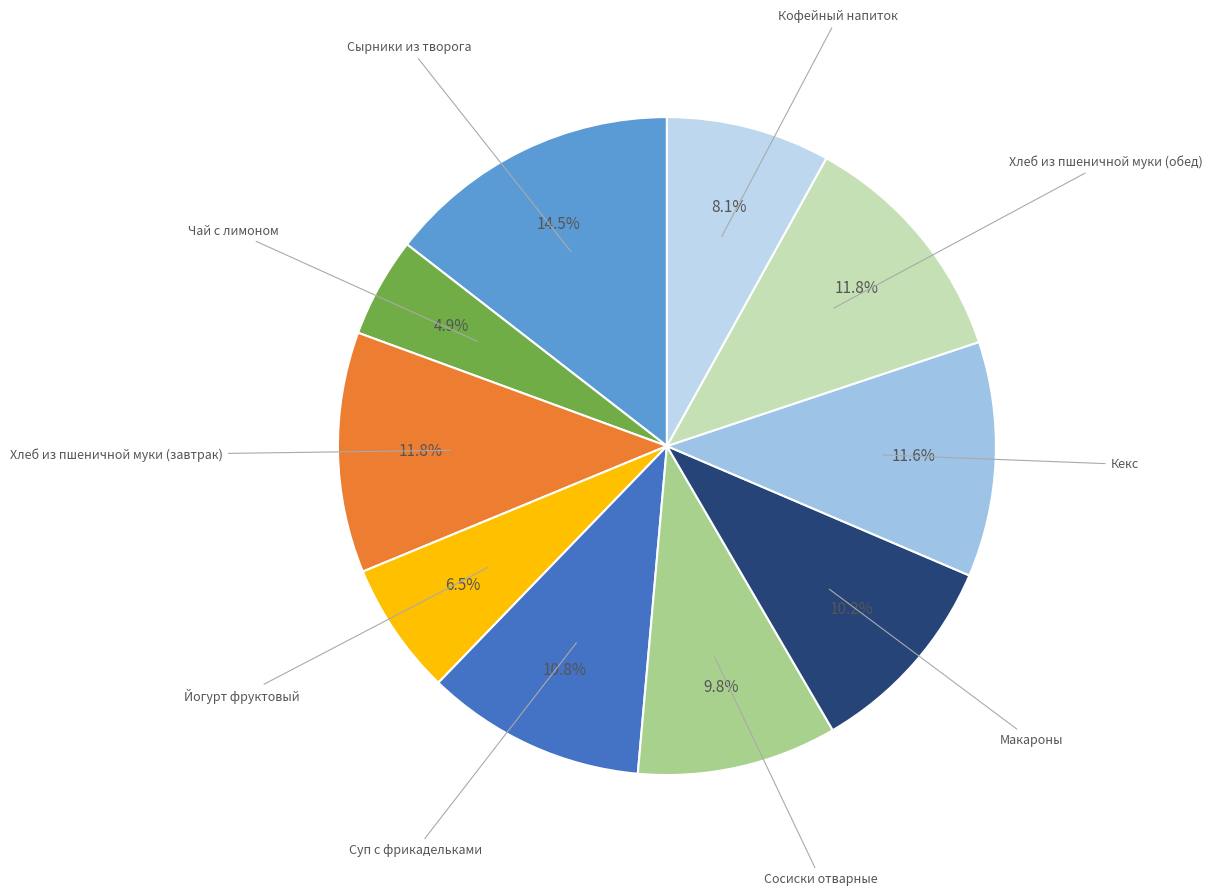

How many segments does this pie chart have?

10